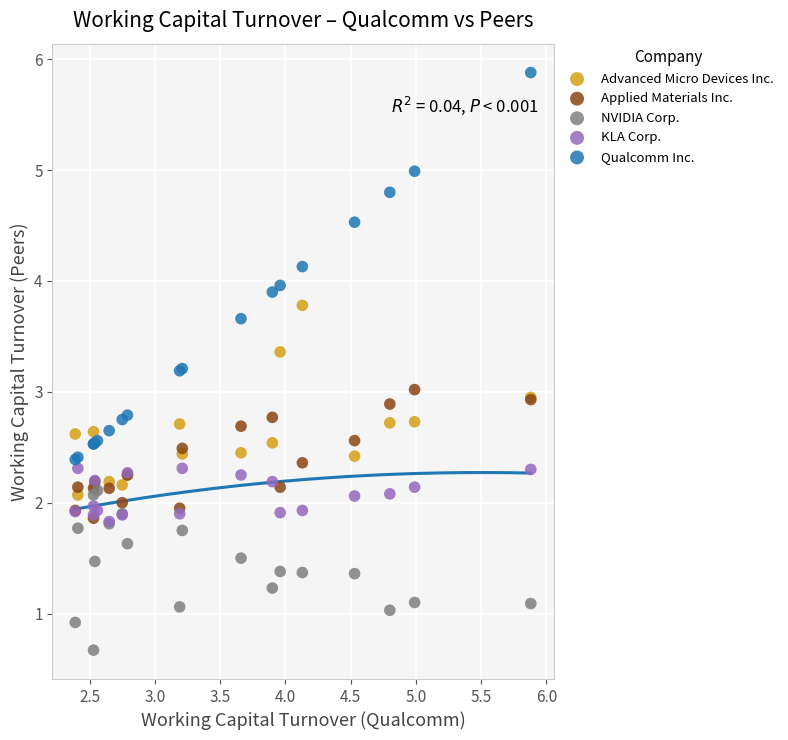

What are all the series names shown in the legend?

Advanced Micro Devices Inc., Applied Materials Inc., NVIDIA Corp., KLA Corp., Qualcomm Inc.